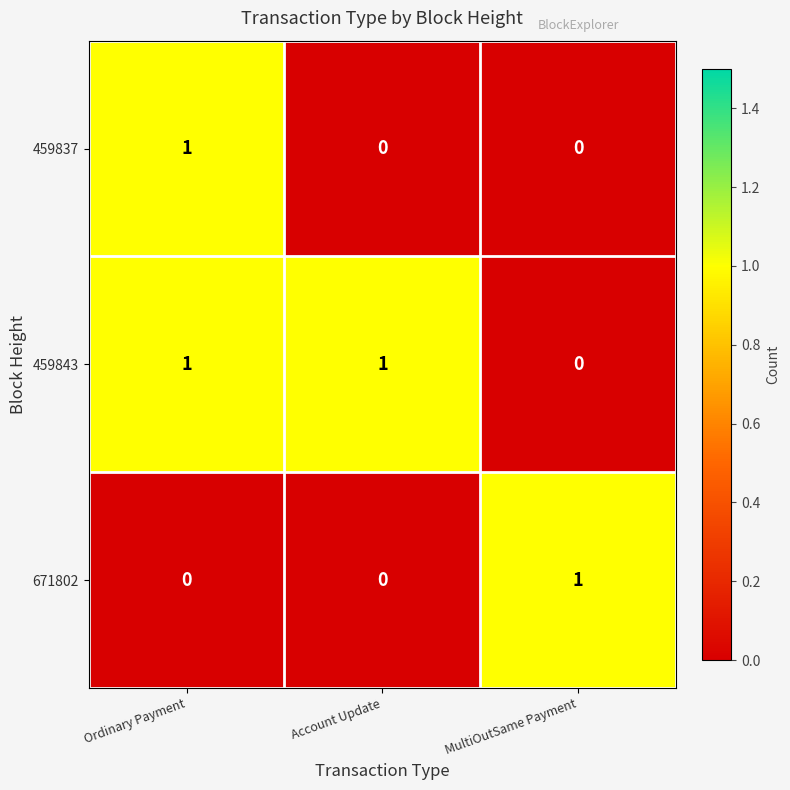

Count the 459843 values in the range 0 to 1.

3